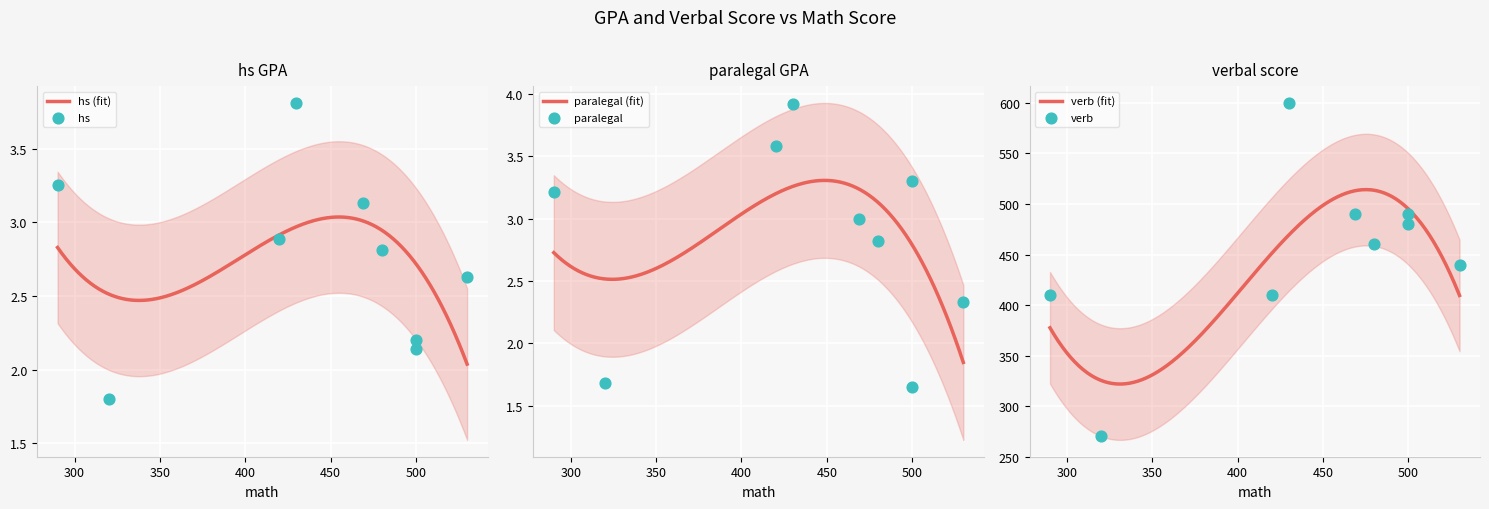

Which series has the largest total across all categories?

verb